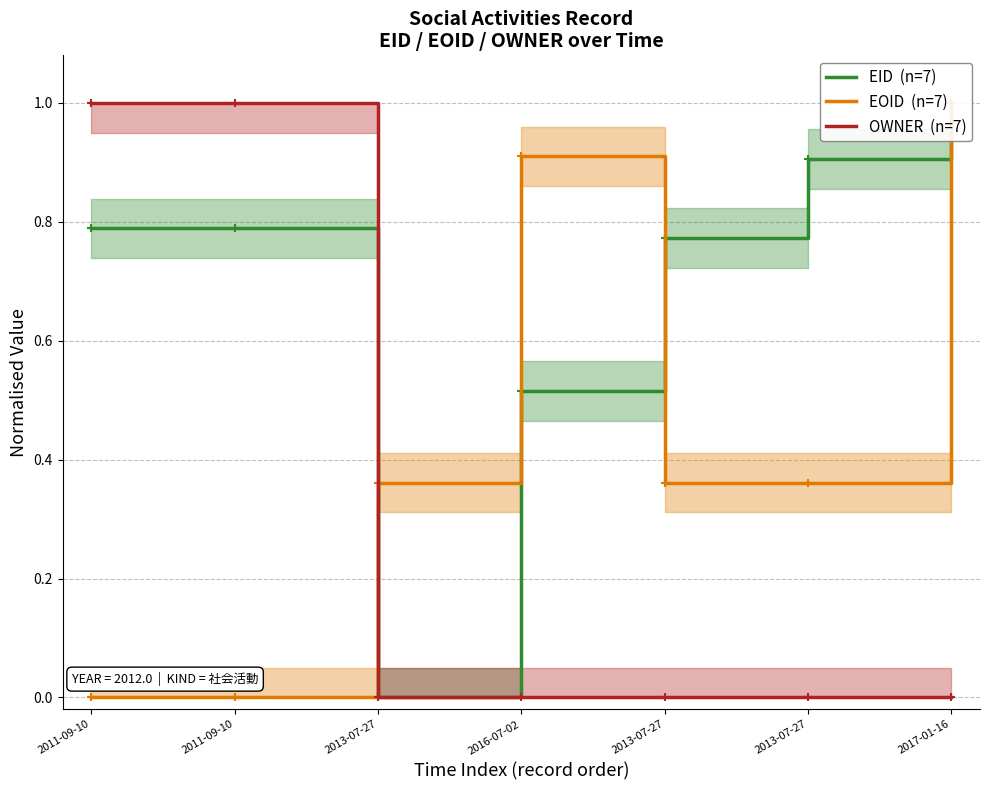

The OWNER  (n=7) series shows 0.4 at 2011-09-10. True or false?

False